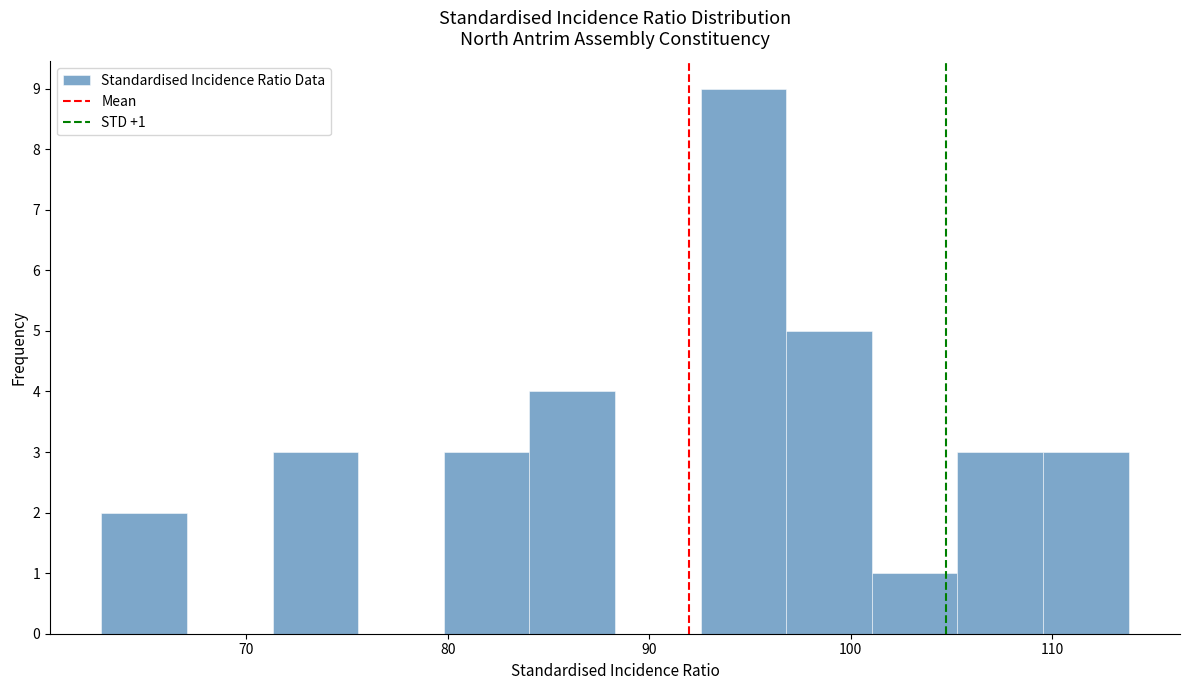

Which range on the x-axis has the tallest bar?

93 to 97